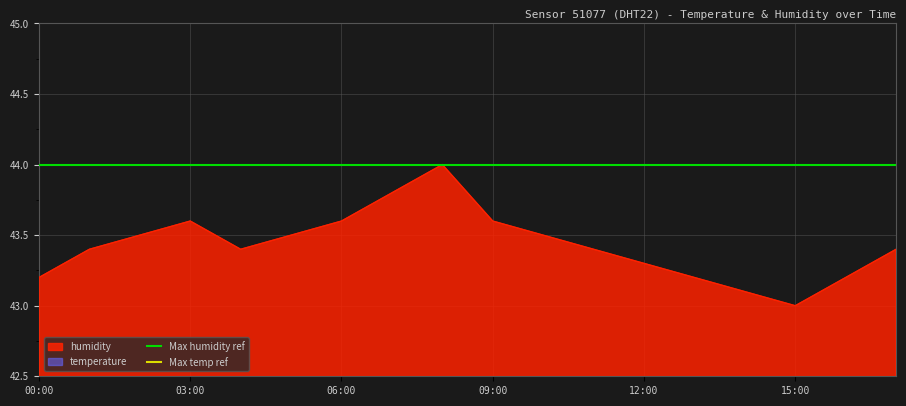

True or false: humidity has a value of 43.2 at 00:00.

True